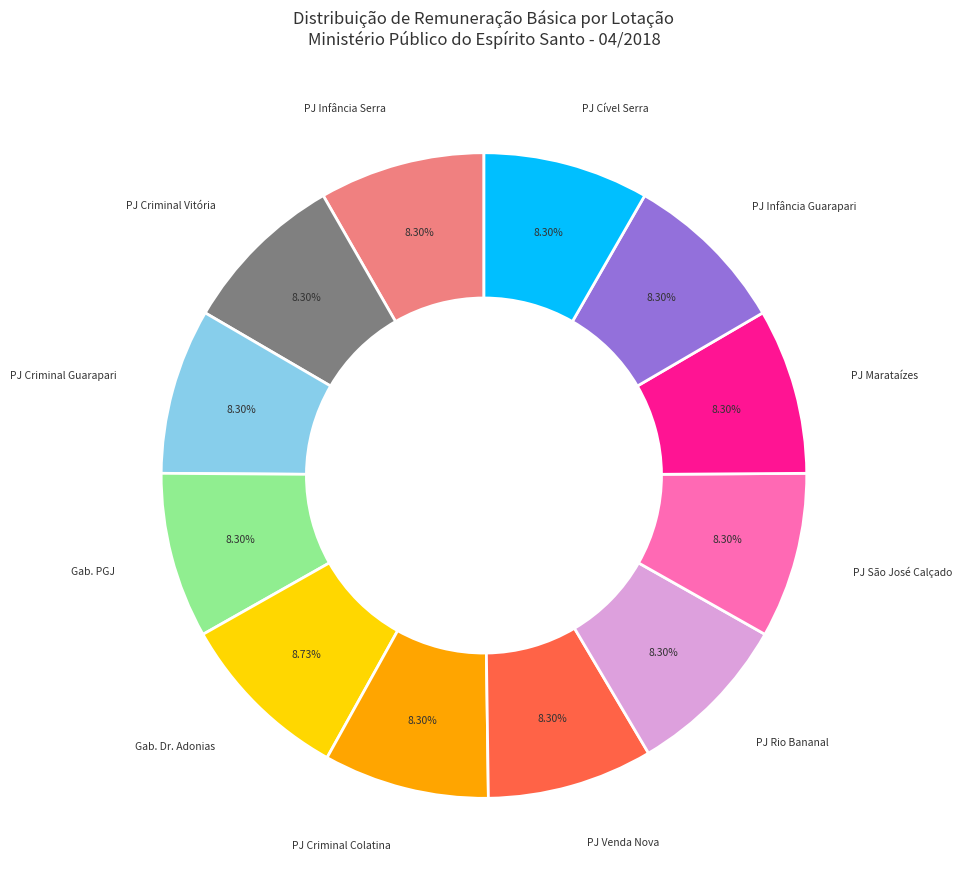

Combined, do PJ Infância Serra and PJ Criminal Colatina account for over 50%?

No